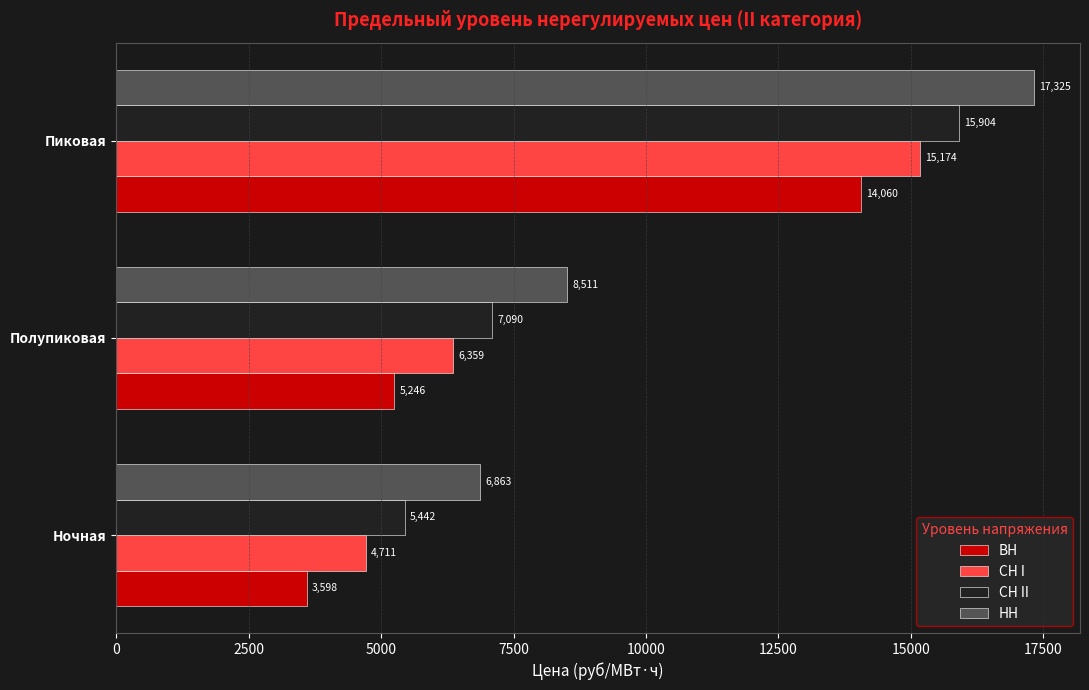

Where is СН II nearest to the value 10673?

Полупиковая